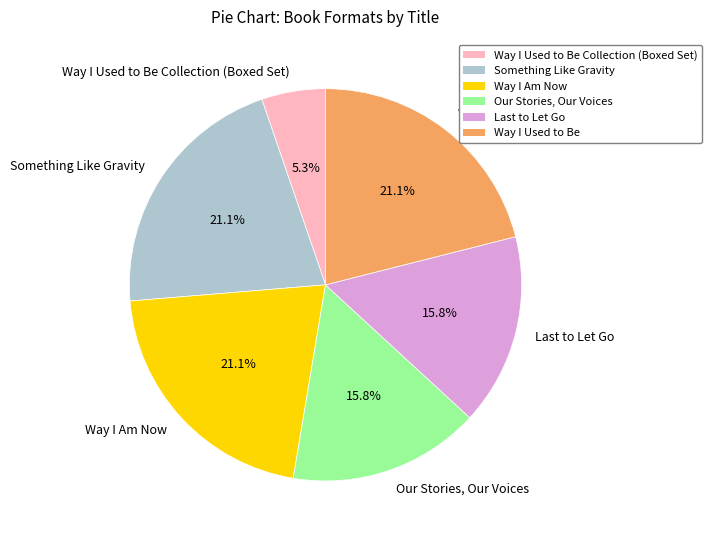

What percentage do Way I Used to Be and Way I Used to Be Collection (Boxed Set) together represent?

26.3%